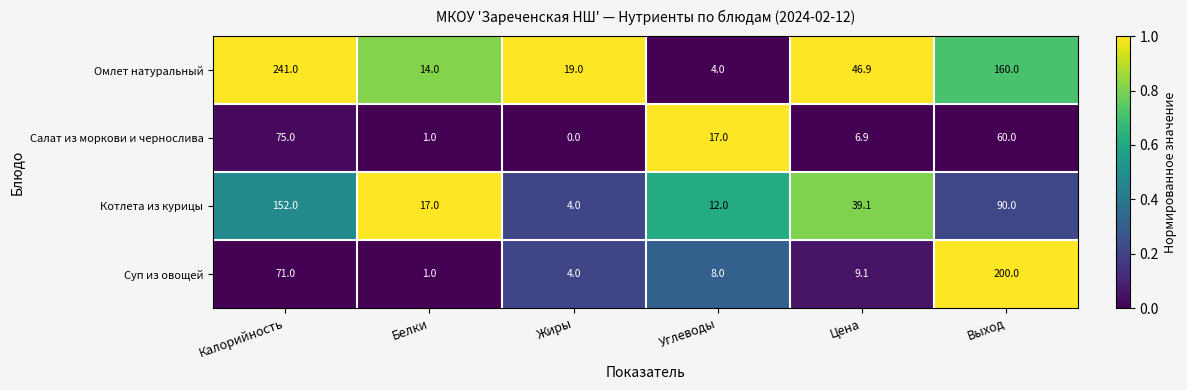

How many values in the Омлет натуральный series are below 46?

3